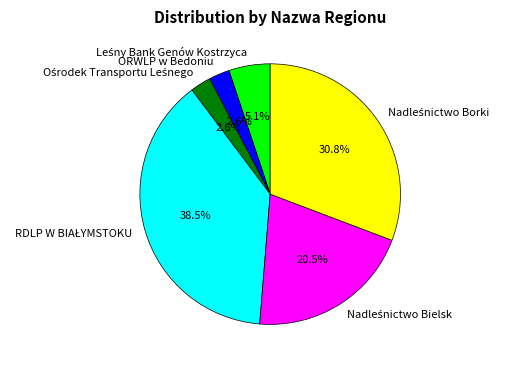

Does any single category account for the majority?

No